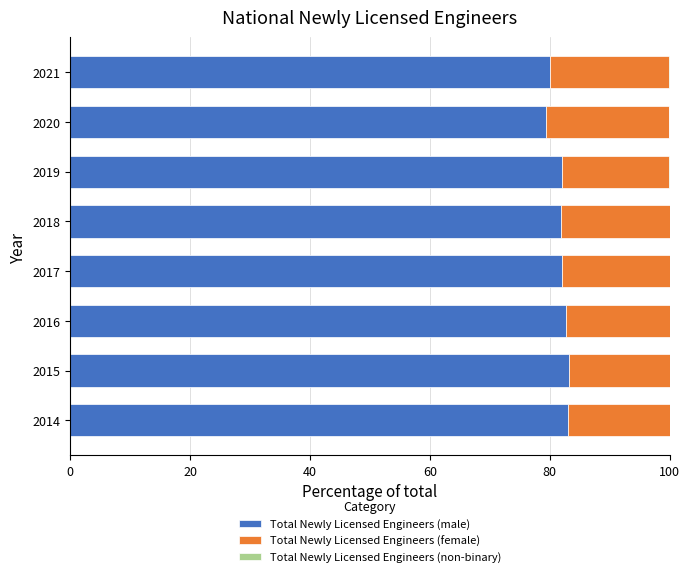

What is the highest value of the Total Newly Licensed Engineers (male) series?

83.2